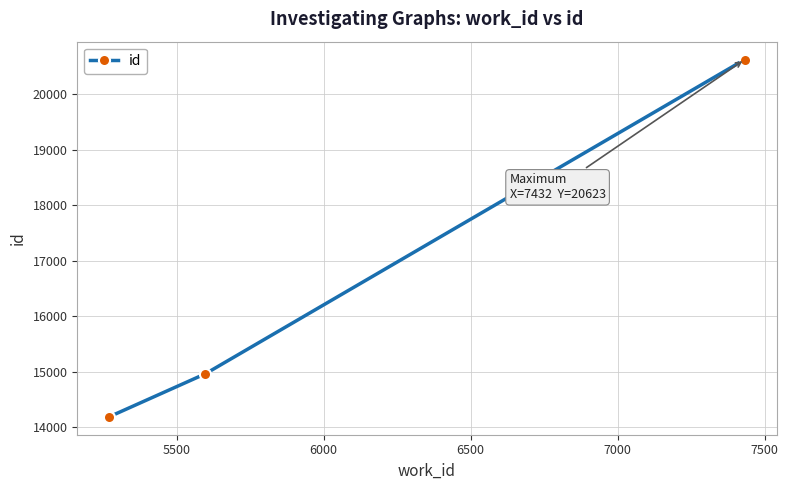

What is the value of the 3rd point from the left?

20623